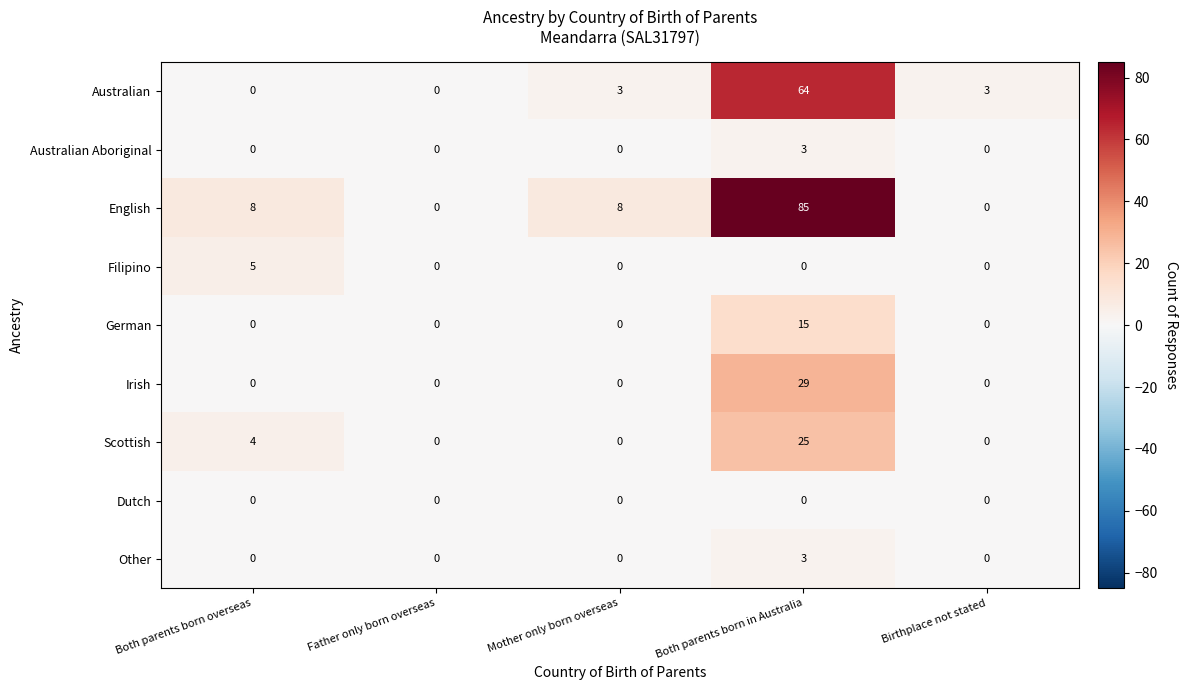

How many data points does each series have?

5